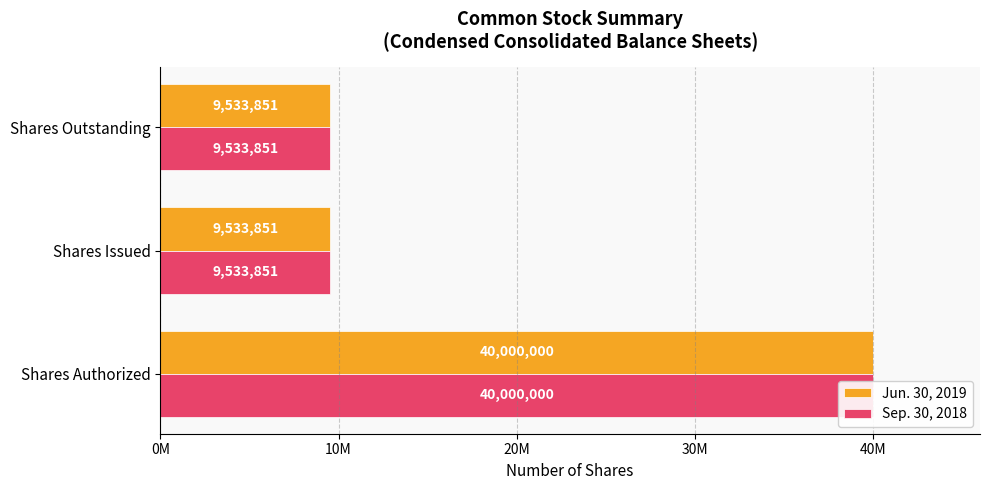

Are the bars horizontal?

Yes